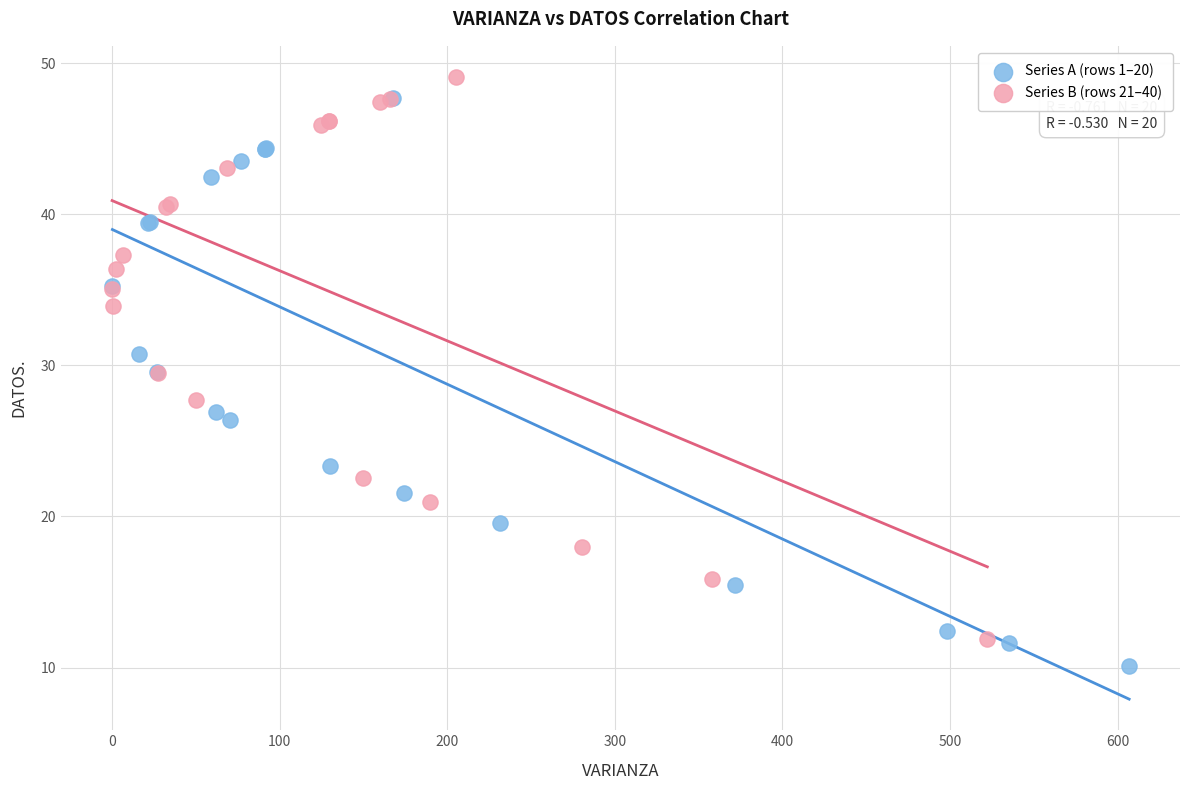

Which series contains the lowest Y value?

Series A (rows 1–20)